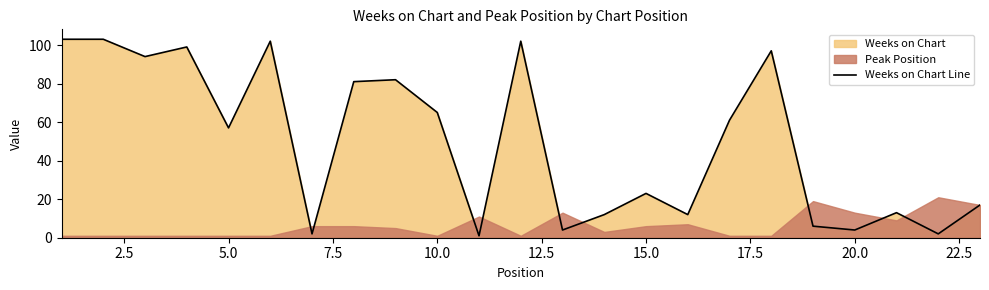

How many data points are above 57?

11